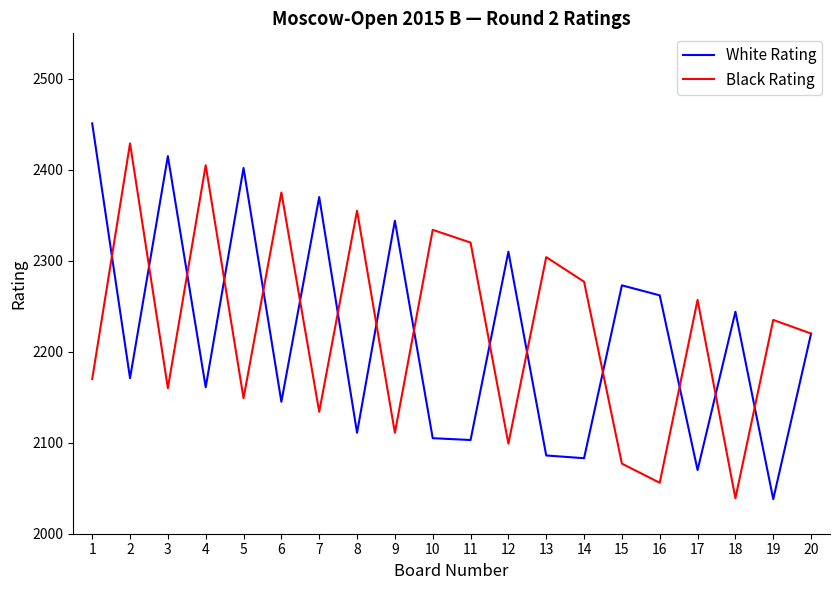

List the series in order of their peak value, highest first.

White Rating, Black Rating